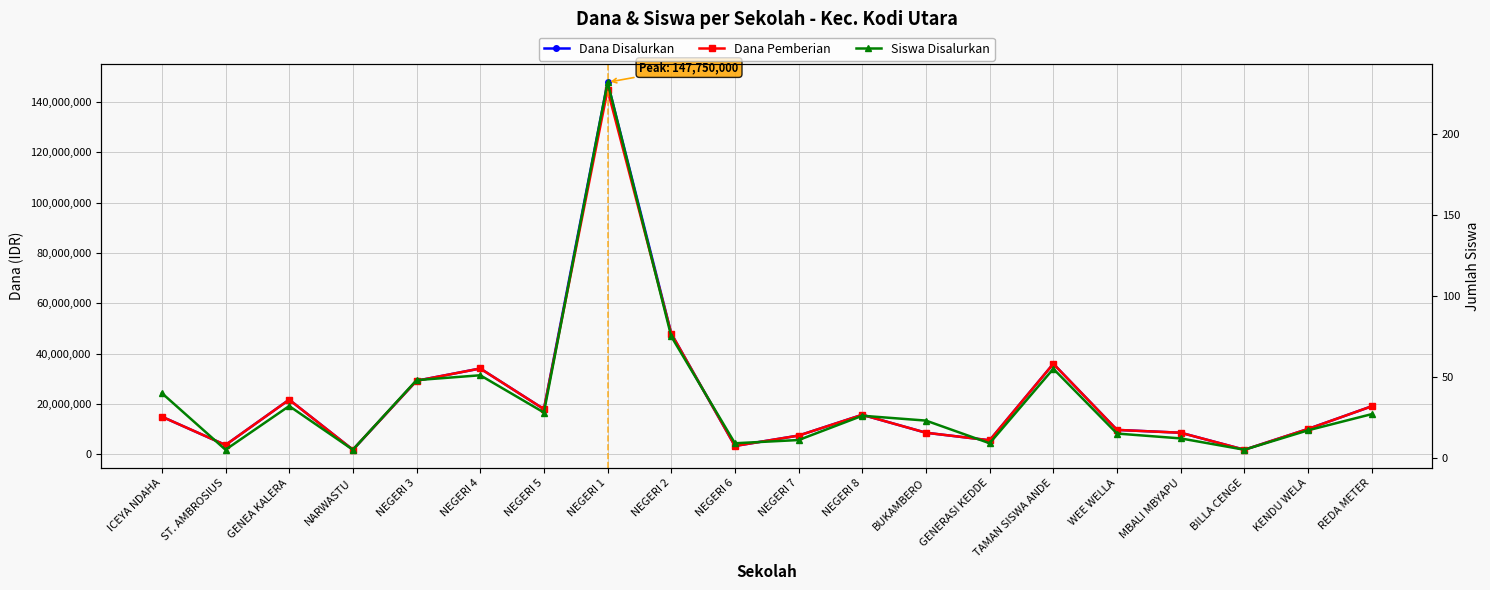

Is the value of Dana Pemberian at GENEA KALERA greater than the value of Siswa Disalurkan at MBALI MBYAPU?

Yes